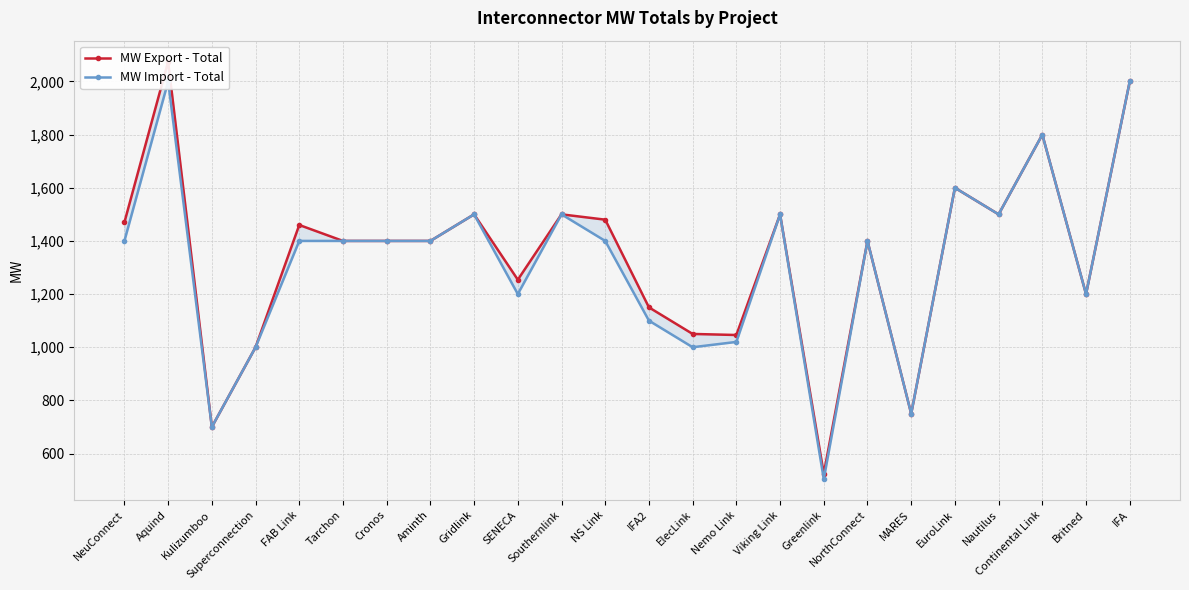

Is it true that MW Export - Total equals 1600 at EuroLink?

True